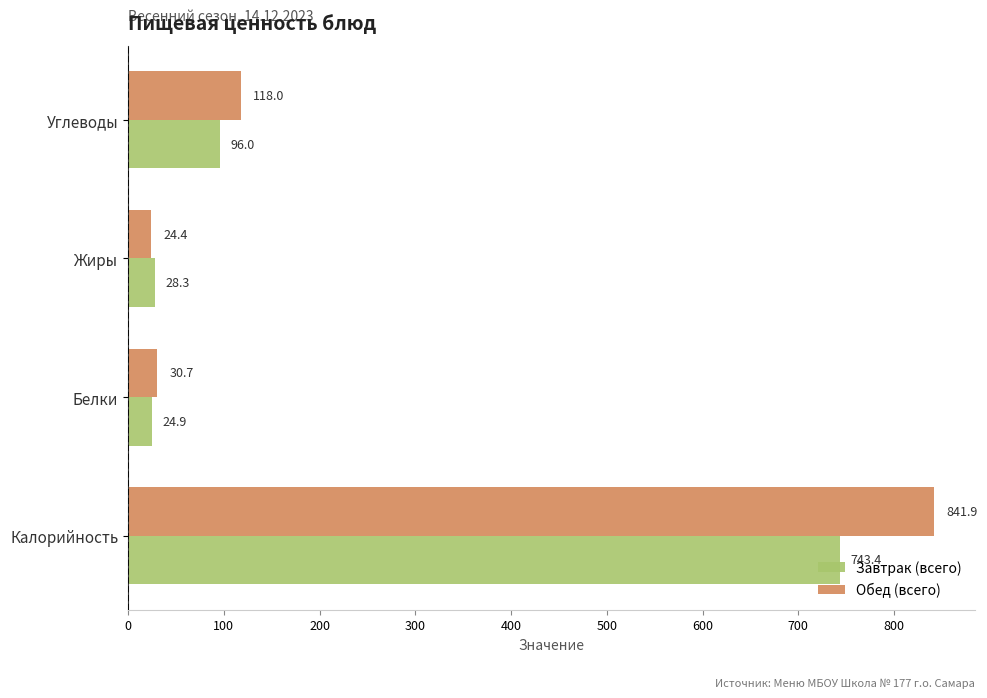

What is the difference between the Завтрак (всего) values at Углеводы and Калорийность?

647.4